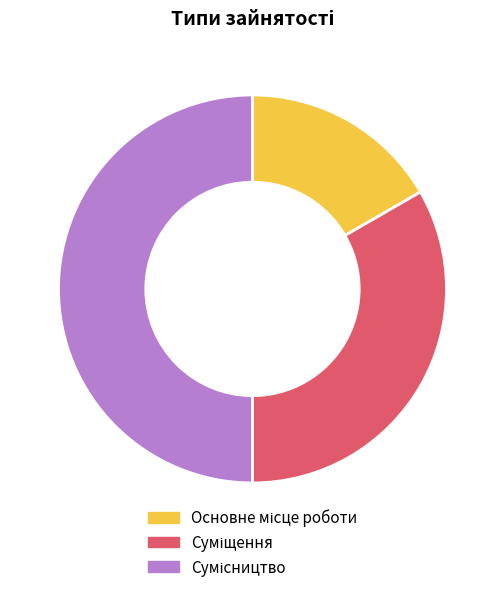

What is the change in value from Суміщення to Сумісництво?

+1